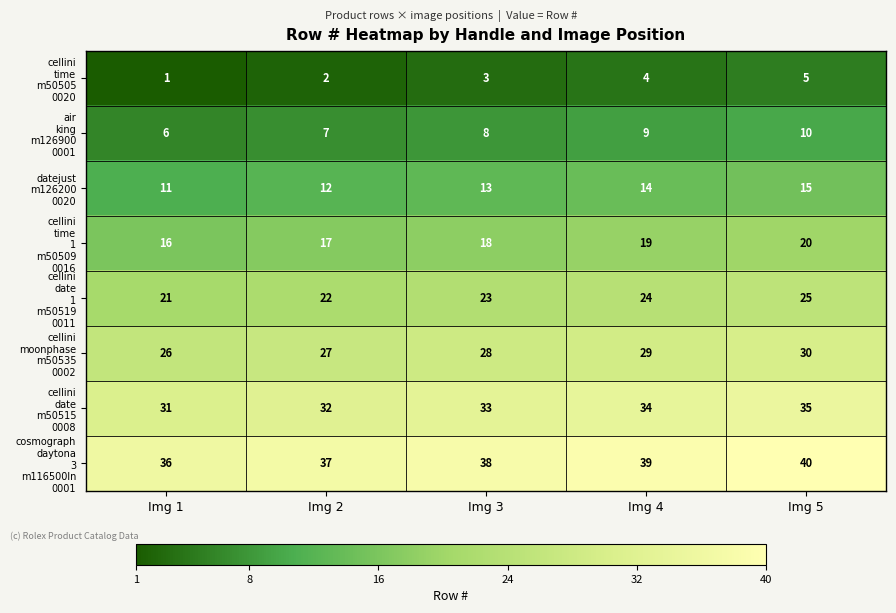

What is the total value across all series at Img 1?

148